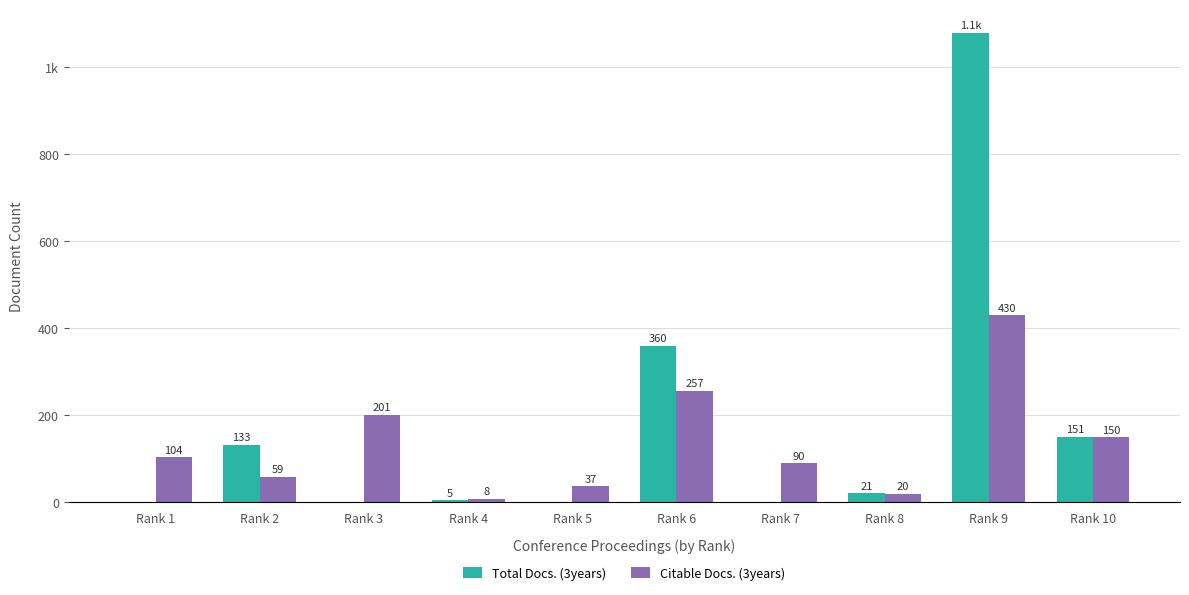

Are the bars horizontal?

No